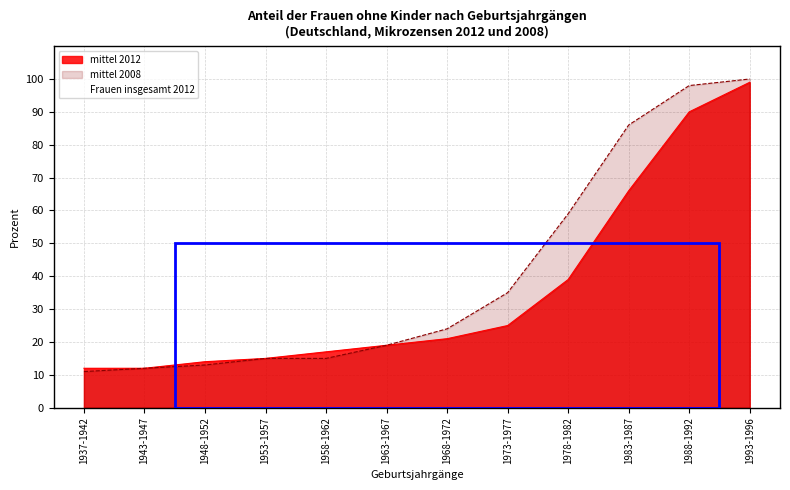

What position from the right is 1953-1957?

9